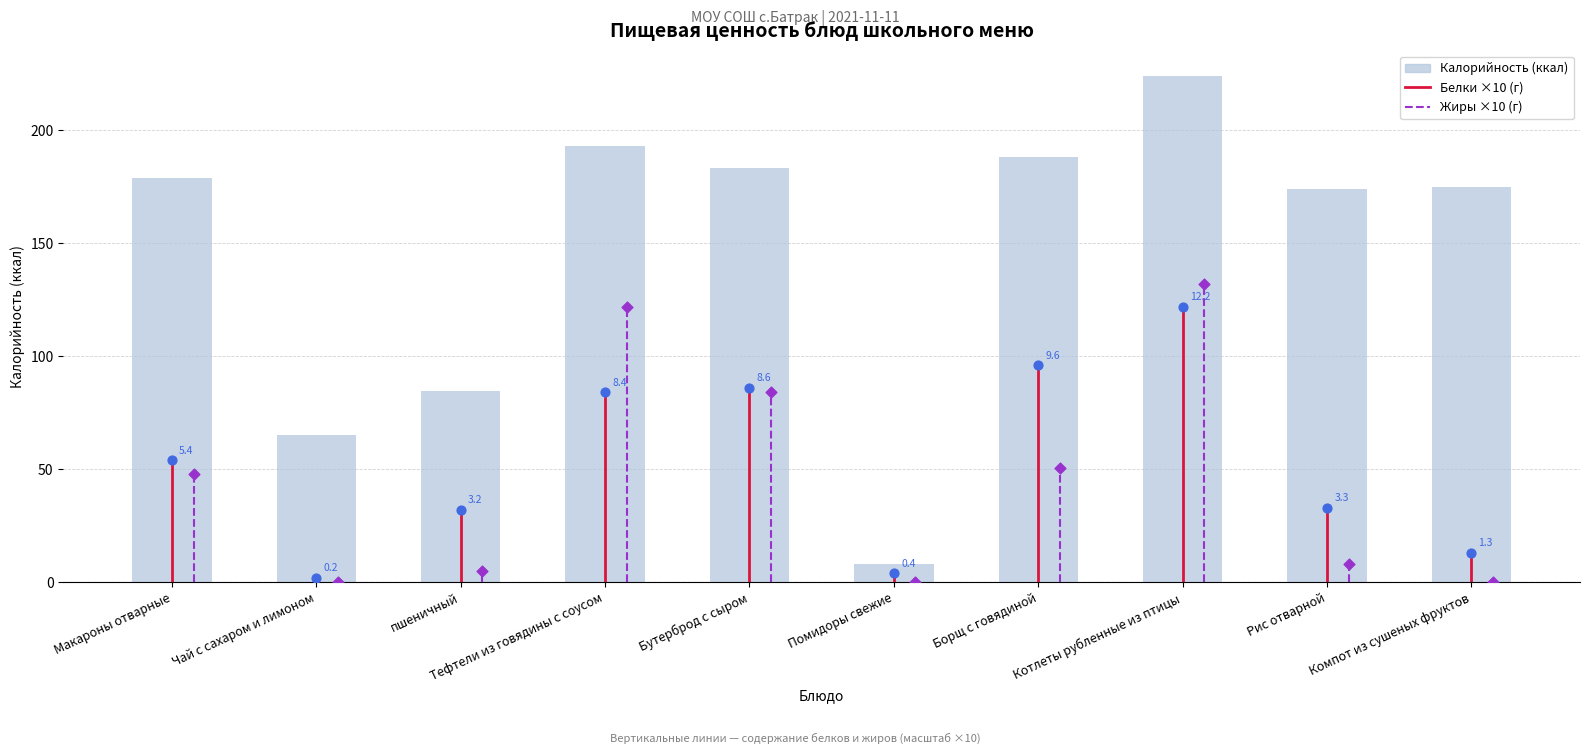

Approximately how many times larger is the value at Борщ с говядиной compared to пшеничный?

2.2